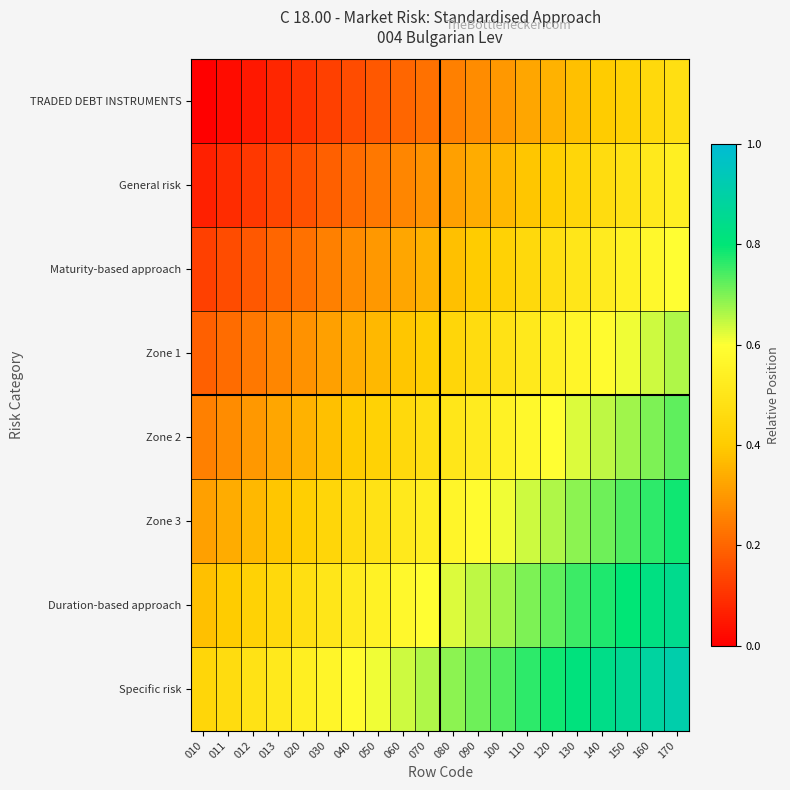

Reading right to left, extract all data points from this chart.

TRADED DEBT INSTRUMENTS: 170=0.5	160=0.5	150=0.4	140=0.4	130=0.4	120=0.3	110=0.3	100=0.3	090=0.3	080=0.2	070=0.2	060=0.2	050=0.2	040=0.1	030=0.1	020=0.1	013=0.1	012=0.1	011=0.0	010=0.0
General risk: 170=0.5	160=0.5	150=0.5	140=0.5	130=0.4	120=0.4	110=0.4	100=0.4	090=0.3	080=0.3	070=0.3	060=0.3	050=0.2	040=0.2	030=0.2	020=0.2	013=0.1	012=0.1	011=0.1	010=0.1
Maturity-based approach: 170=0.6	160=0.6	150=0.6	140=0.5	130=0.5	120=0.5	110=0.5	100=0.4	090=0.4	080=0.4	070=0.3	060=0.3	050=0.3	040=0.3	030=0.2	020=0.2	013=0.2	012=0.2	011=0.1	010=0.1
Zone 1: 170=0.7	160=0.6	150=0.6	140=0.6	130=0.6	120=0.5	110=0.5	100=0.5	090=0.5	080=0.4	070=0.4	060=0.4	050=0.4	040=0.3	030=0.3	020=0.3	013=0.3	012=0.2	011=0.2	010=0.2
Zone 2: 170=0.7	160=0.7	150=0.7	140=0.7	130=0.6	120=0.6	110=0.6	100=0.6	090=0.5	080=0.5	070=0.5	060=0.5	050=0.4	040=0.4	030=0.4	020=0.3	013=0.3	012=0.3	011=0.3	010=0.2
Zone 3: 170=0.8	160=0.8	150=0.7	140=0.7	130=0.7	120=0.7	110=0.6	100=0.6	090=0.6	080=0.6	070=0.5	060=0.5	050=0.5	040=0.5	030=0.4	020=0.4	013=0.4	012=0.4	011=0.3	010=0.3
Duration-based approach: 170=0.8	160=0.8	150=0.8	140=0.8	130=0.8	120=0.7	110=0.7	100=0.7	090=0.7	080=0.6	070=0.6	060=0.6	050=0.6	040=0.5	030=0.5	020=0.5	013=0.5	012=0.4	011=0.4	010=0.4
Specific risk: 170=0.9	160=0.9	150=0.9	140=0.8	130=0.8	120=0.8	110=0.8	100=0.7	090=0.7	080=0.7	070=0.7	060=0.6	050=0.6	040=0.6	030=0.6	020=0.5	013=0.5	012=0.5	011=0.5	010=0.4